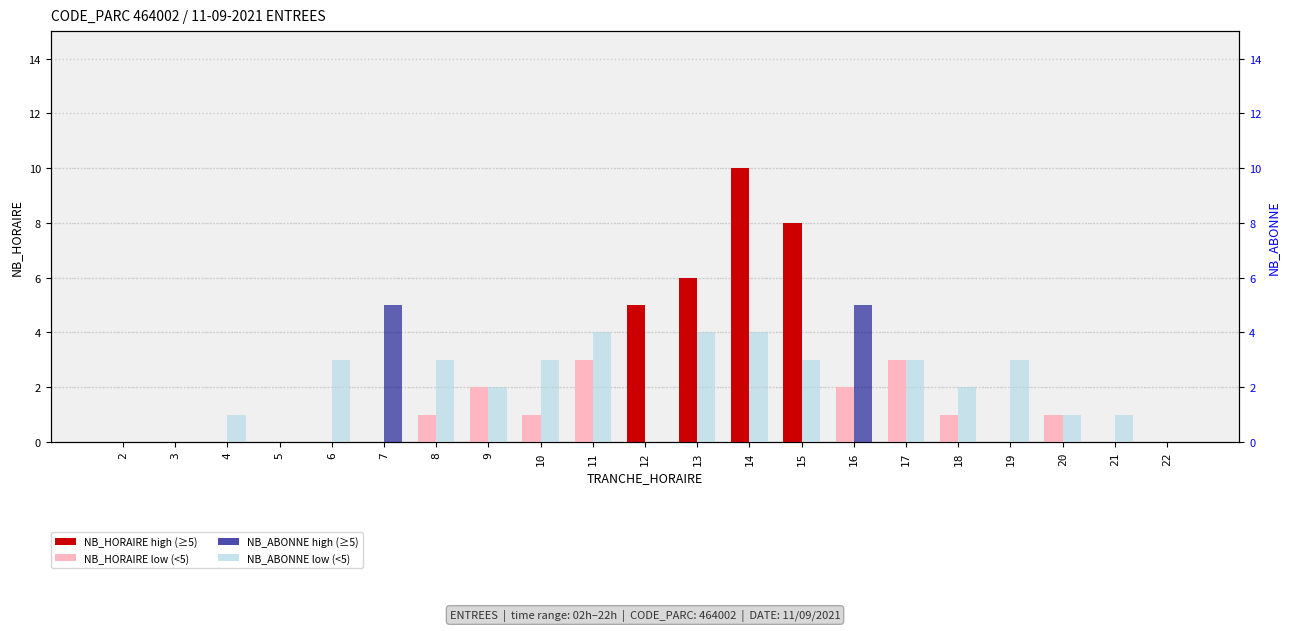

Count the NB_ABONNE (abonné) values in the range 1 to 3.

11